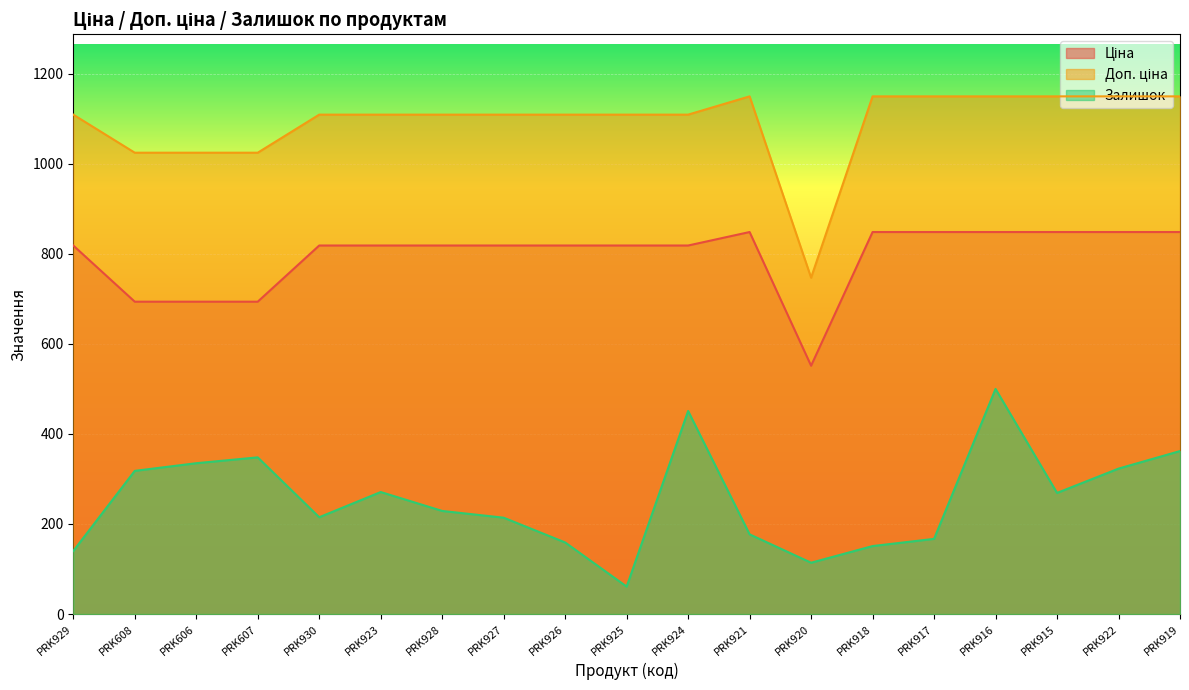

Reading left to right, transcribe all the data shown in this chart.

Ціна: PRK929=818.5	PRK608=693.7	PRK606=693.7	PRK607=693.7	PRK930=818.5	PRK923=818.5	PRK928=818.5	PRK927=818.5	PRK926=818.5	PRK925=818.5	PRK924=818.5	PRK921=848.4	PRK920=551.5	PRK918=848.4	PRK917=848.4	PRK916=848.4	PRK915=848.4	PRK922=848.4	PRK919=848.4
Доп. ціна: PRK929=1109.2	PRK608=1024.6	PRK606=1024.6	PRK607=1024.6	PRK930=1109.2	PRK923=1109.2	PRK928=1109.2	PRK927=1109.2	PRK926=1109.2	PRK925=1109.2	PRK924=1109.2	PRK921=1149.7	PRK920=747.0	PRK918=1149.7	PRK917=1149.7	PRK916=1149.7	PRK915=1149.7	PRK922=1149.7	PRK919=1149.7
Залишок: PRK929=140.0	PRK608=318.0	PRK606=335.0	PRK607=348.0	PRK930=215.0	PRK923=271.0	PRK928=229.0	PRK927=214.0	PRK926=159.0	PRK925=61.0	PRK924=451.0	PRK921=177.0	PRK920=114.0	PRK918=151.0	PRK917=167.0	PRK916=500.0	PRK915=269.0	PRK922=323.0	PRK919=362.0